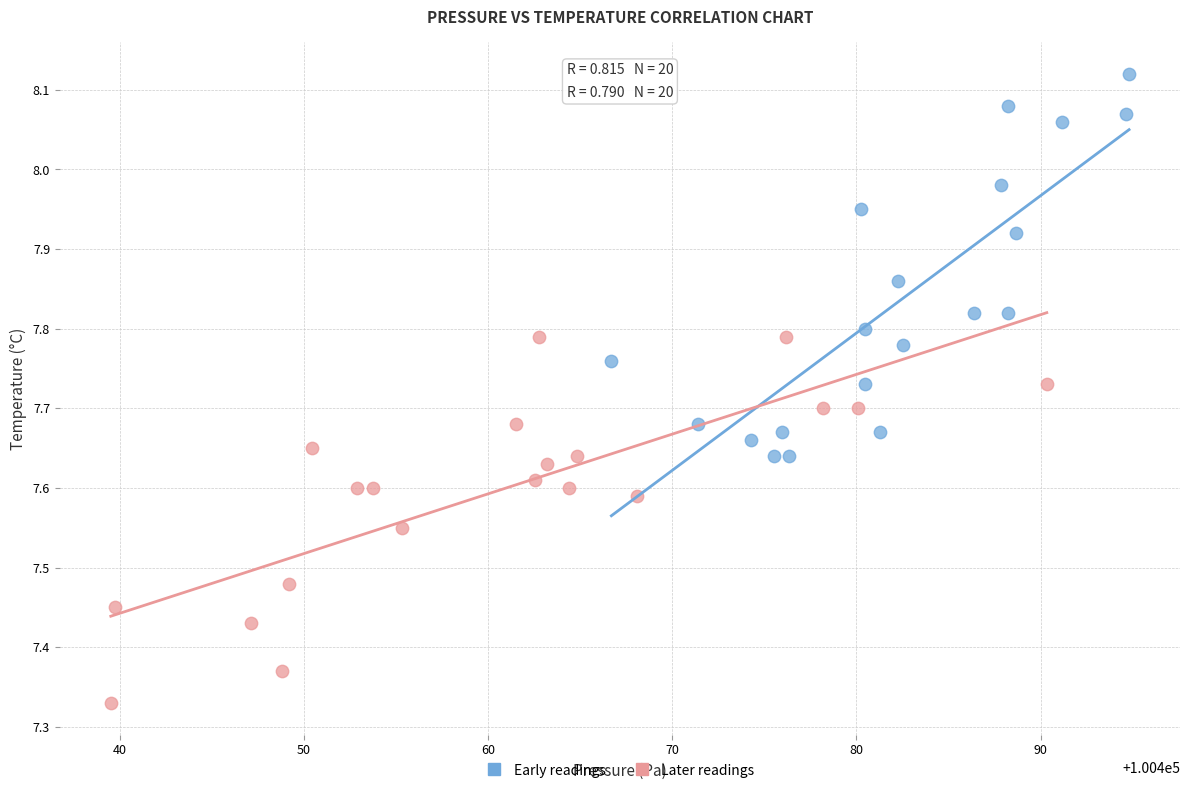

Which series reaches the maximum Y coordinate?

Early readings